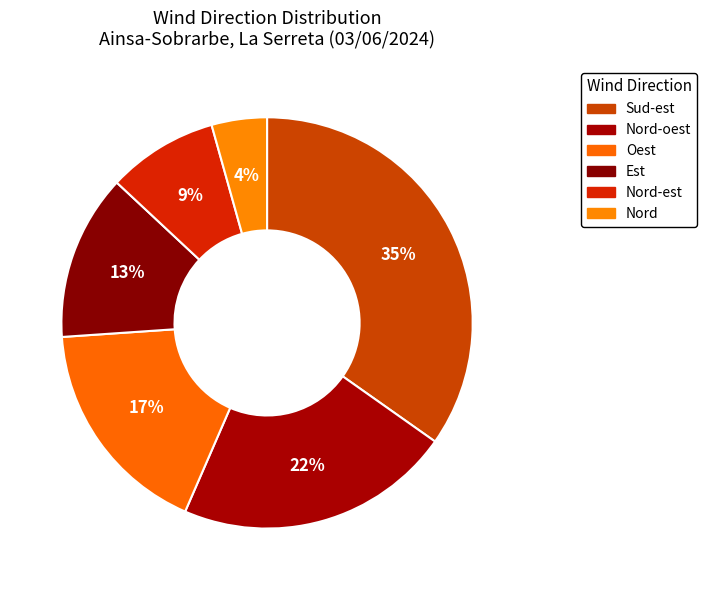

Does any single category account for the majority?

No